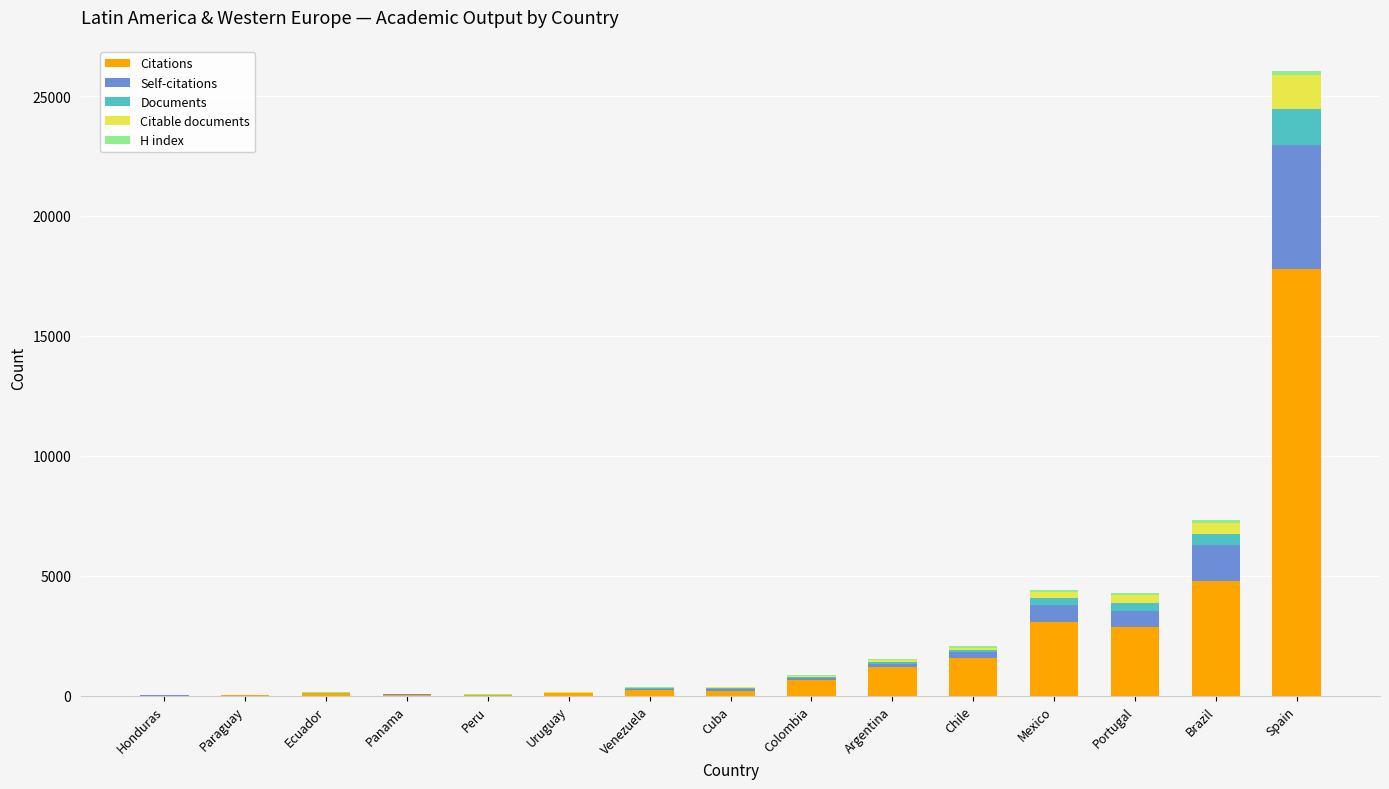

How many data points does each series have?

15